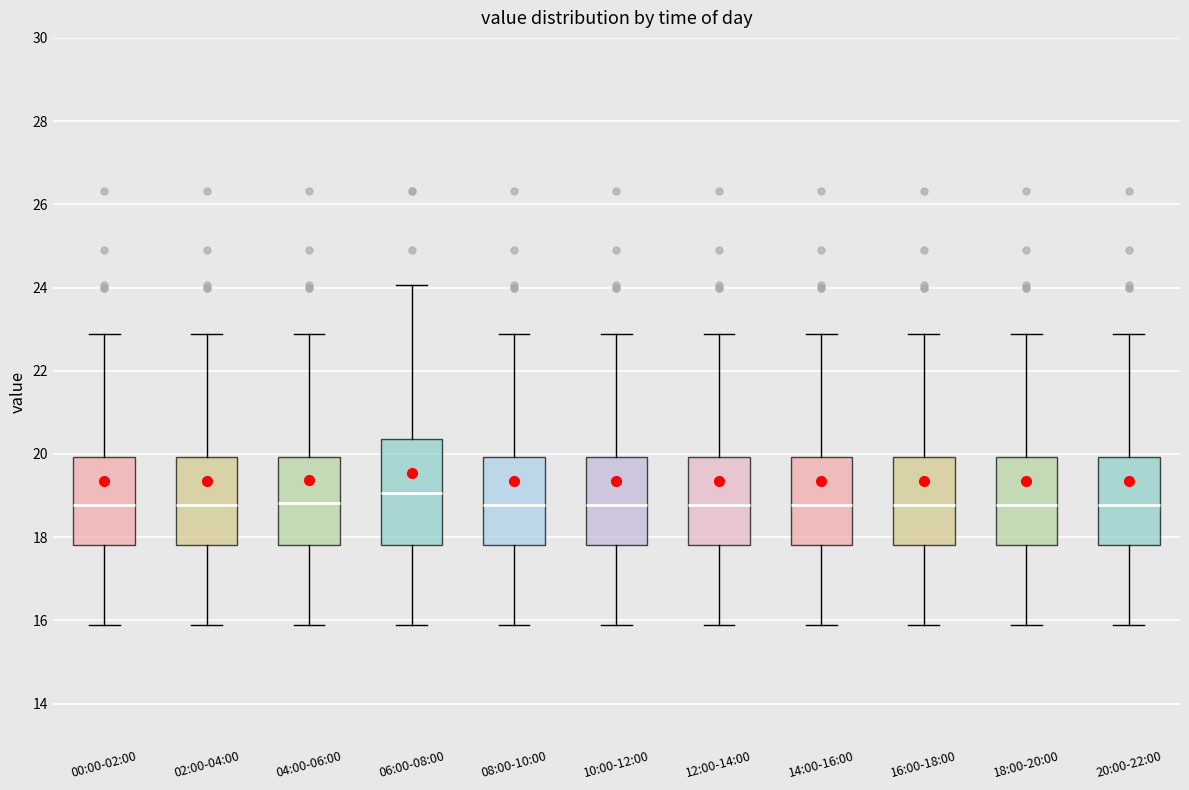

Where is the lower edge of the box for 06:00-08:00 on the y-axis? The values are not printed on the chart, so give them approximately, as read against the axis.

17.8